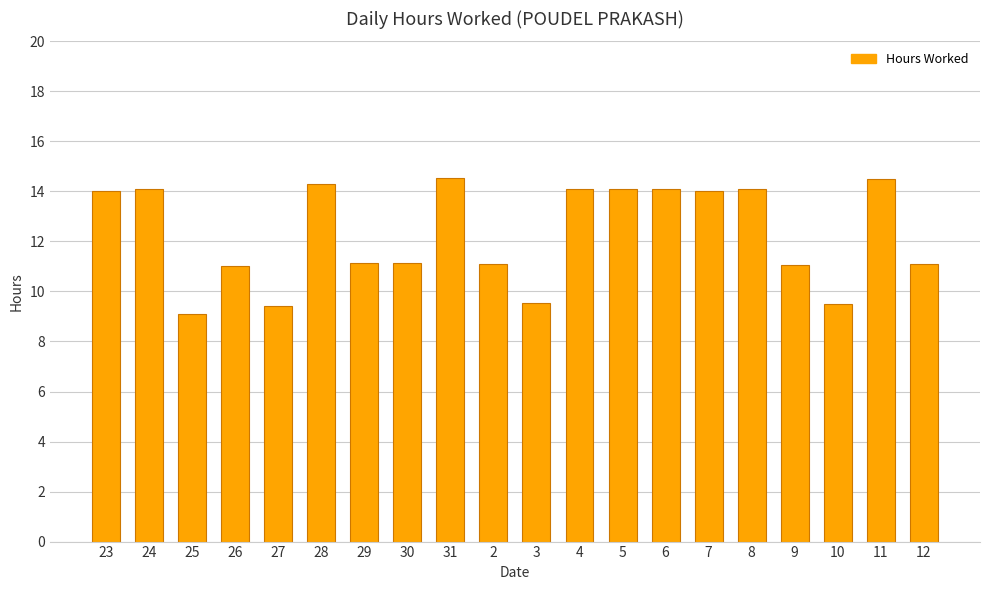

What is the label of the 16th bar from the right?

27